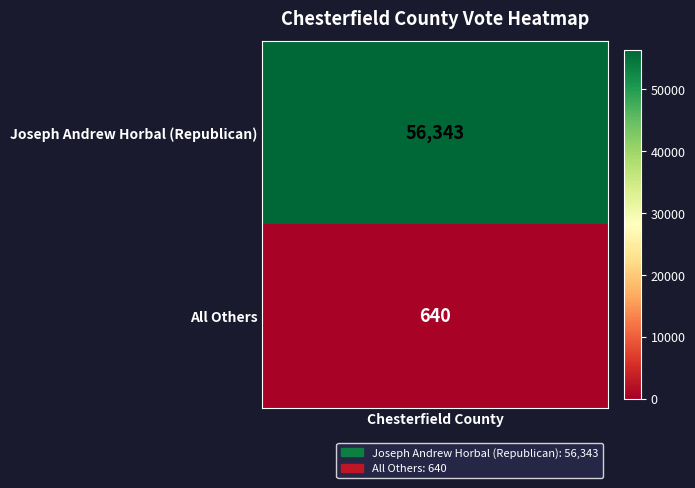

List the labels in order of value, largest first.

0, 1